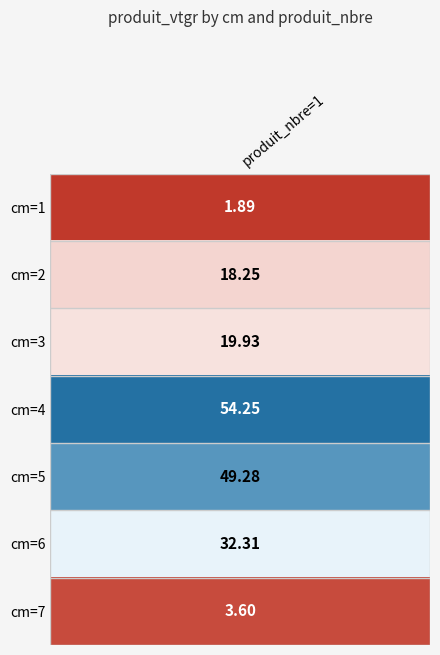

Is the value of 2 at 1 greater than the value of 1 at 5?

No